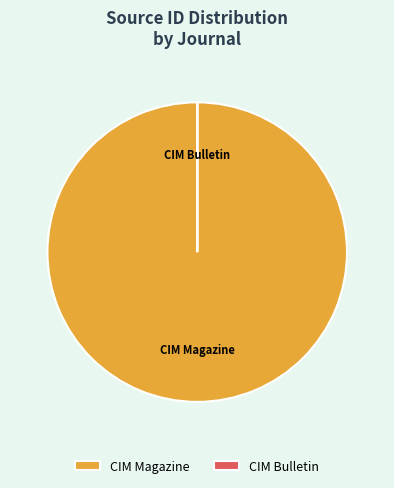

Does any single category account for the majority?

Yes